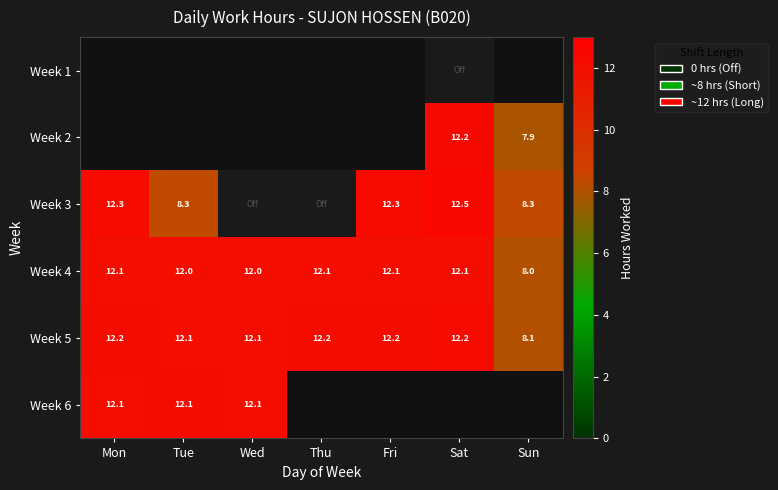

What is the maximum value for Week 4?

12.1